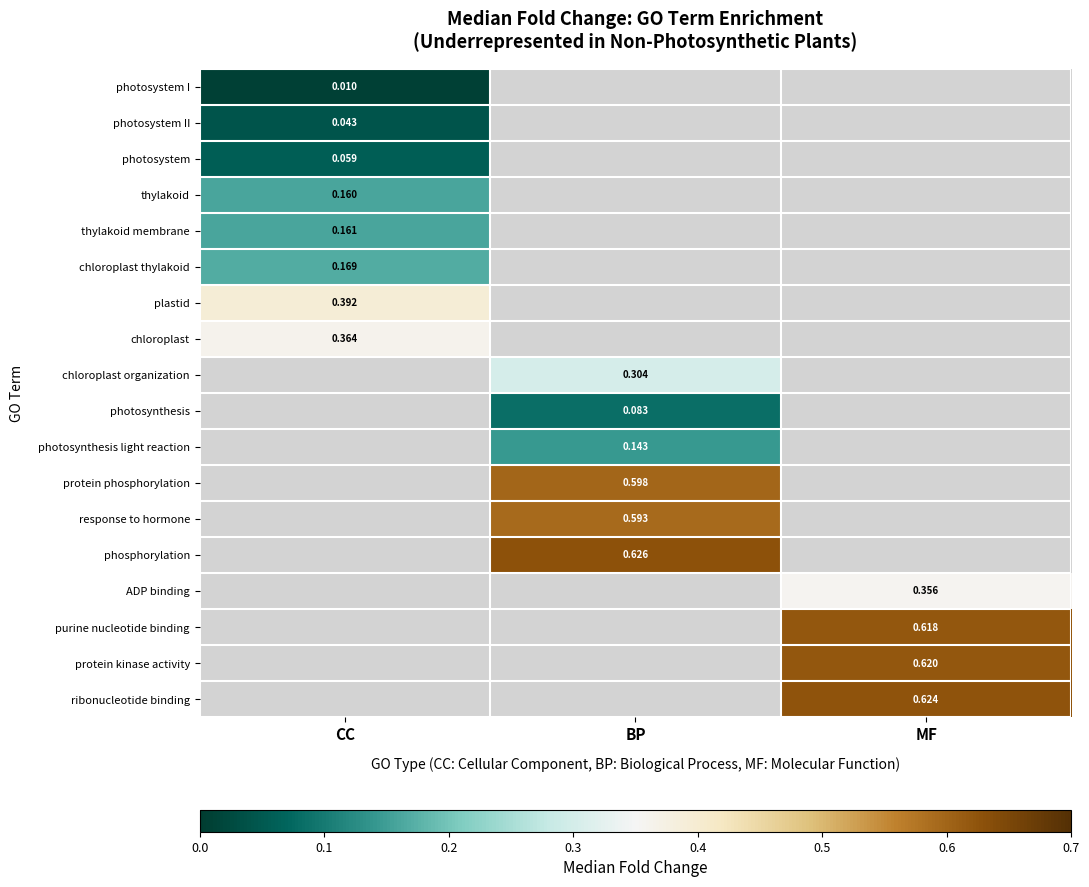

What is the highest value of the chloroplast thylakoid series?

0.2